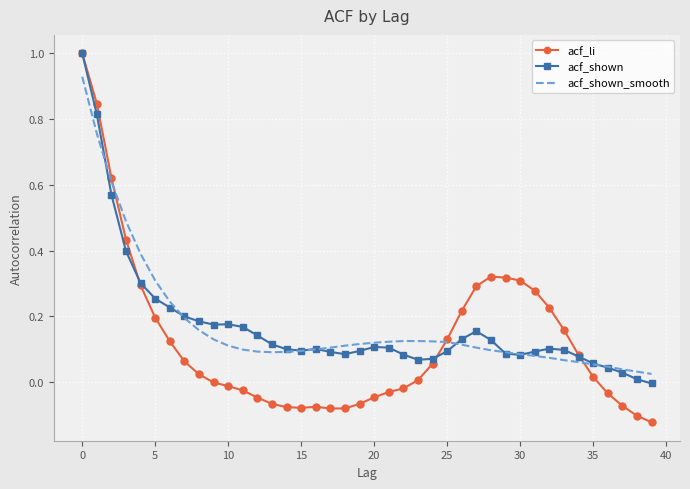

What are all the series names shown in the legend?

acf_li, acf_shown, acf_shown_smooth